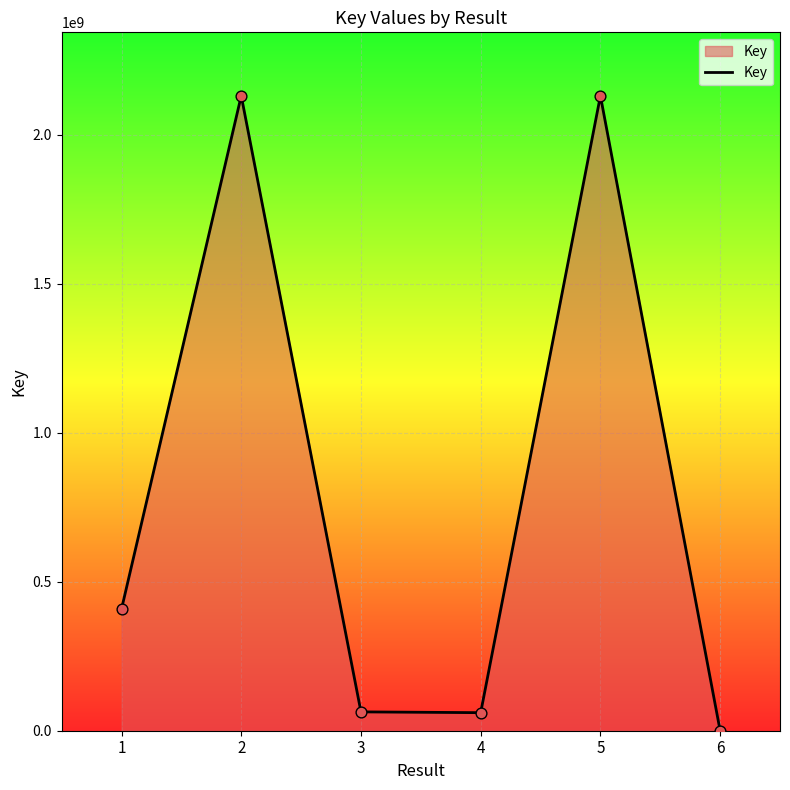

What is the change in value from 2 to 6?

-2130394787